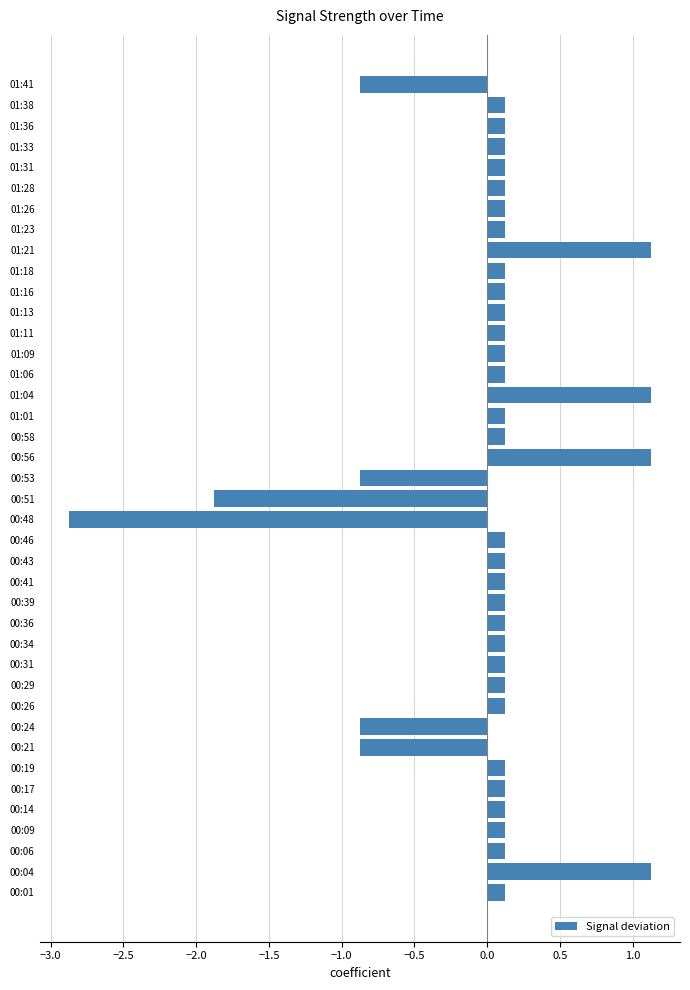

What is the difference between the values at 00:04 and 01:41?

2.0